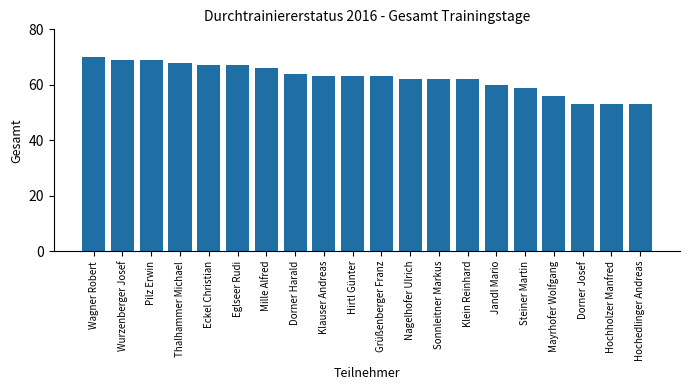

What is the sum of all values?

1249